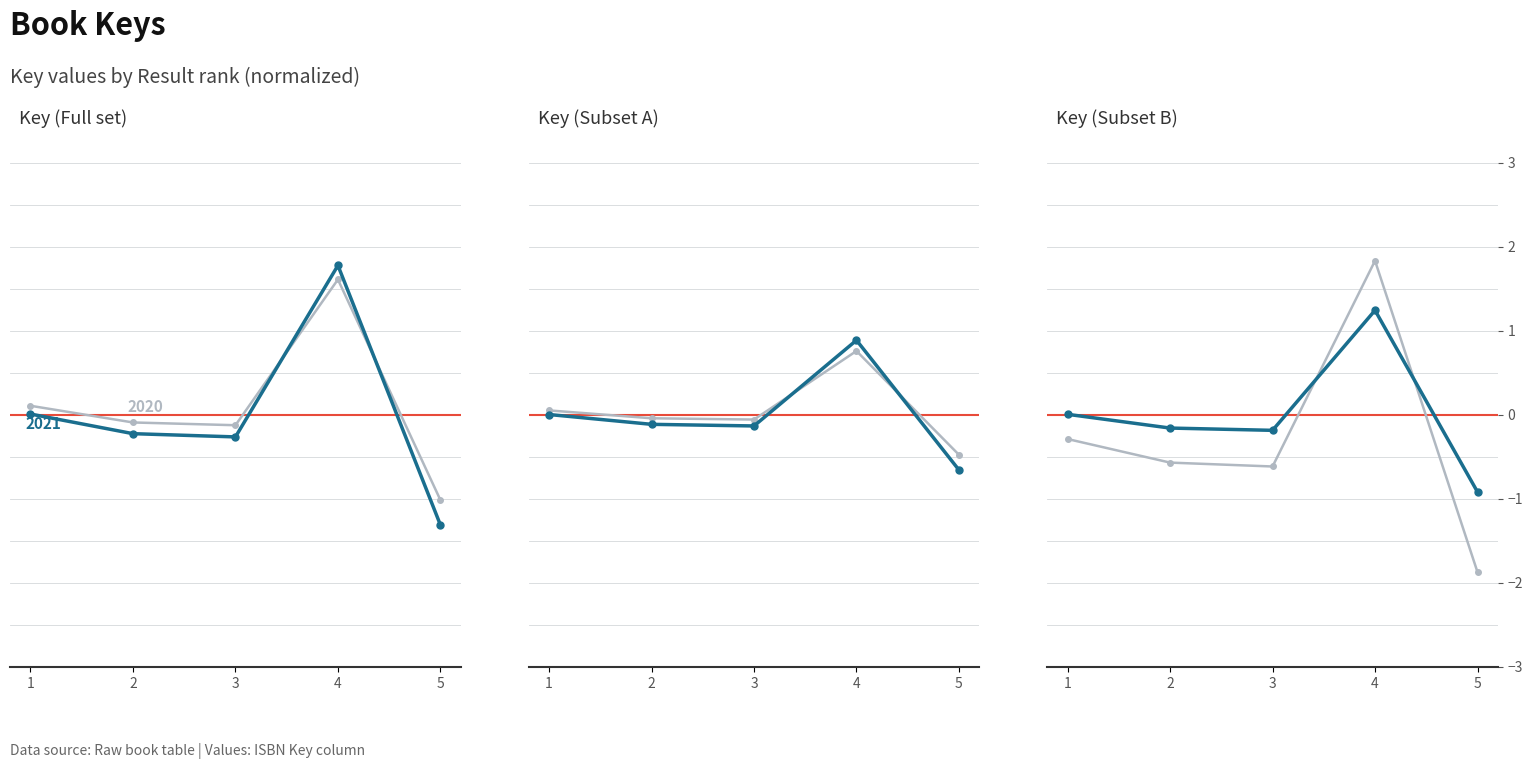

What is the value of the Key (secondary) point at the 3rd from the left?

-0.6